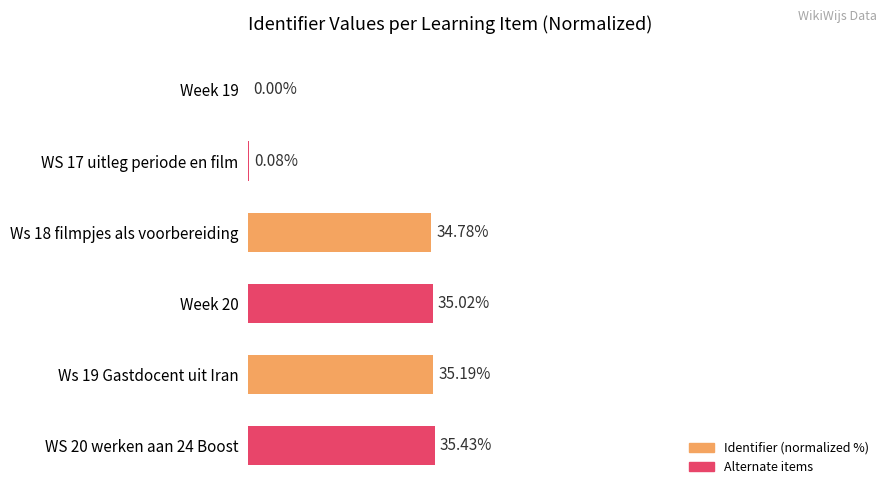

Which category has the highest value across all series?

WS 20 werken aan 24 Boost